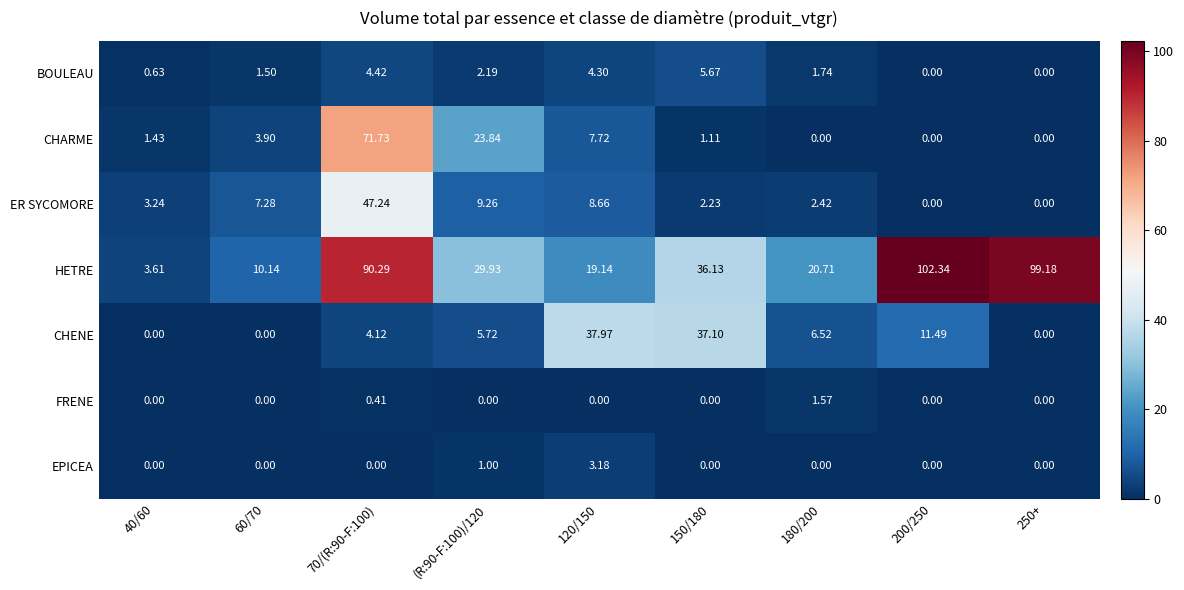

At 120/150, list the series in order from largest to smallest.

CHENE, HETRE, ER SYCOMORE, CHARME, BOULEAU, EPICEA, FRENE